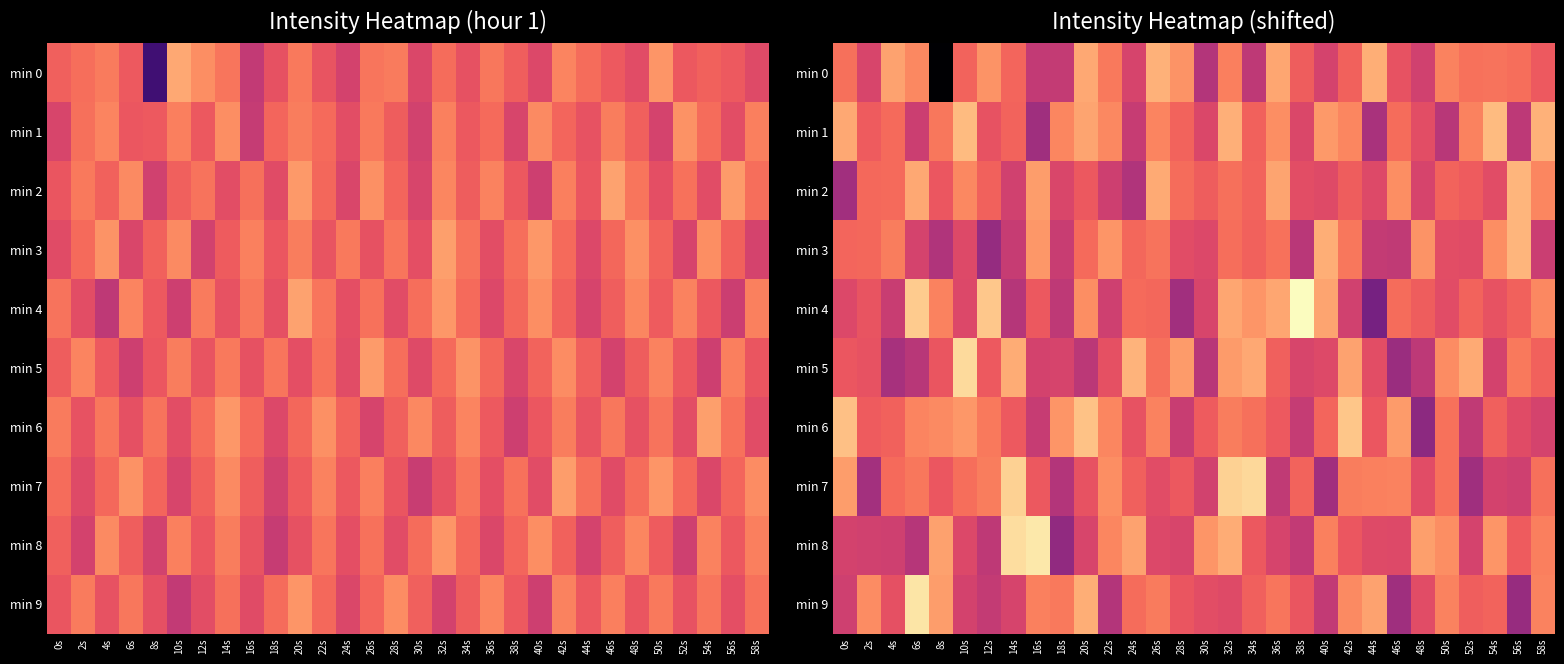

At which category is the sum across all series the highest?

32s